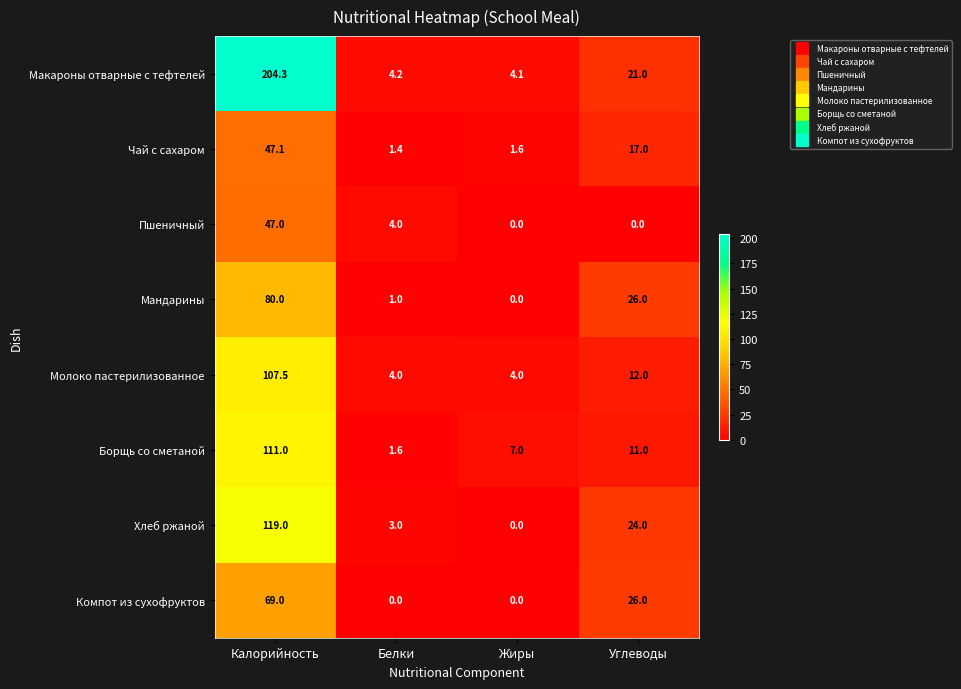

Rank the series by their maximum value, from lowest to highest.

Пшеничный, Чай с сахаром, Компот из сухофруктов, Мандарины, Молоко пастерилизованное, Борщь со сметаной, Хлеб ржаной, Макароны отварные с тефтелей